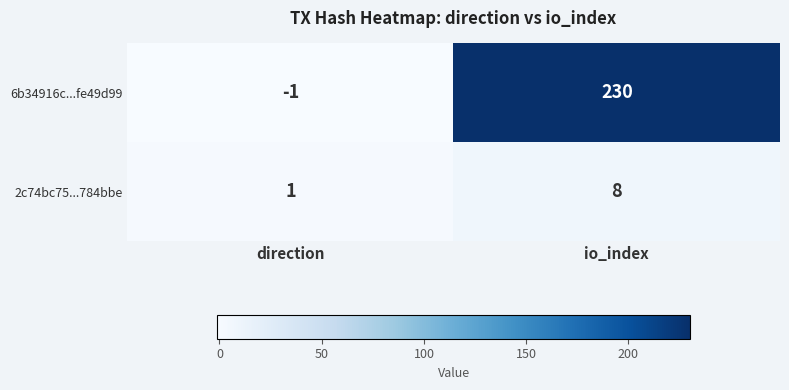

What is the sum of the 6b34916c...fe49d99 values at direction and io_index?

229